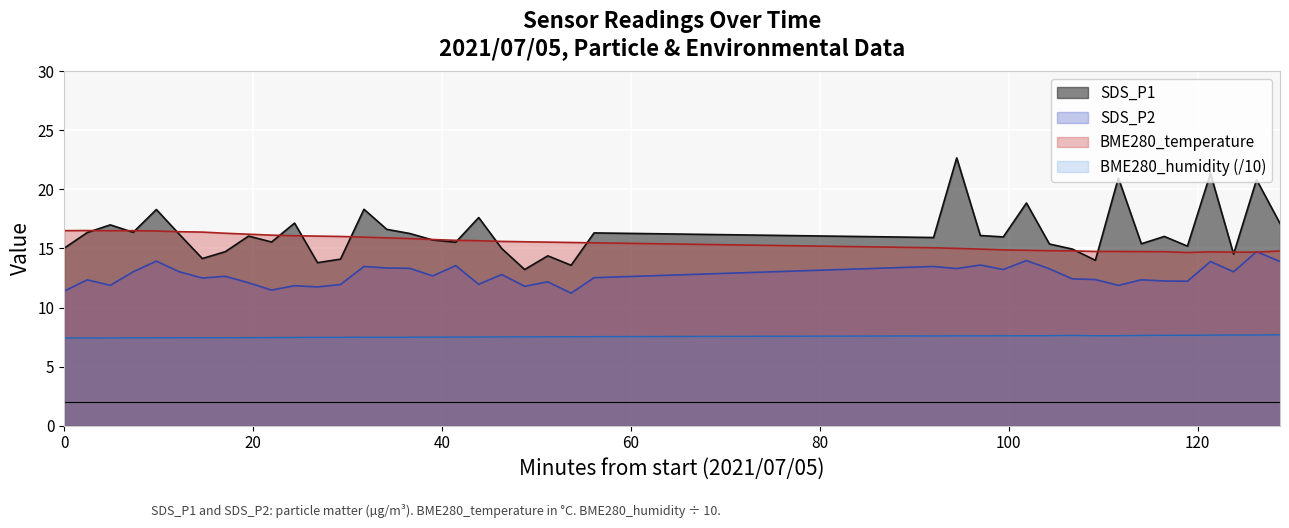

Does the chart display data point markers on the line(s)?

No